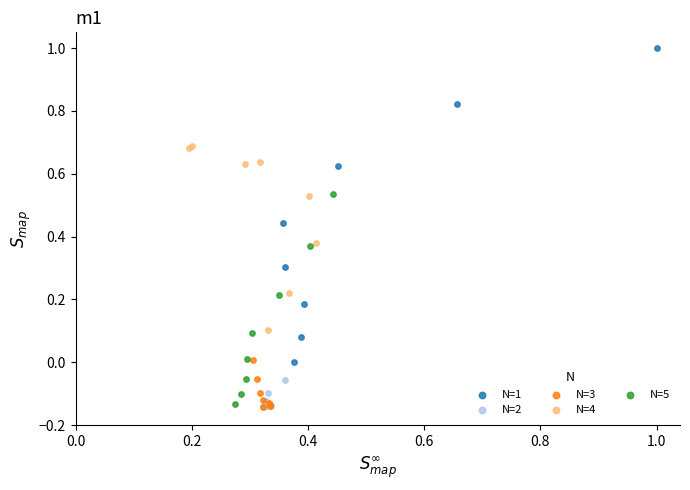

What are all the series names shown in the legend?

N=1, N=2, N=3, N=4, N=5